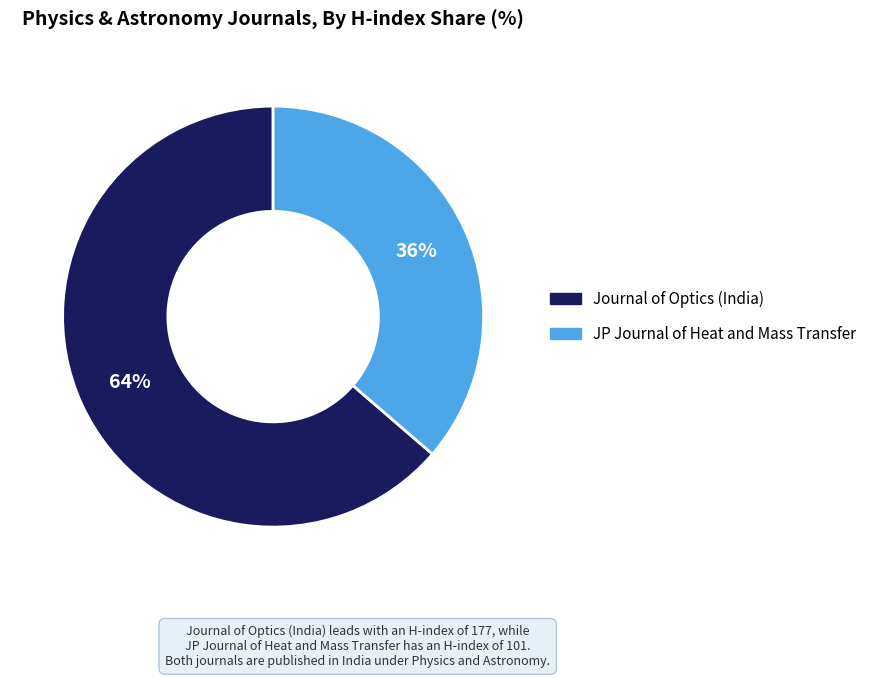

What is the largest slice in the pie chart?

Journal of Optics (India)